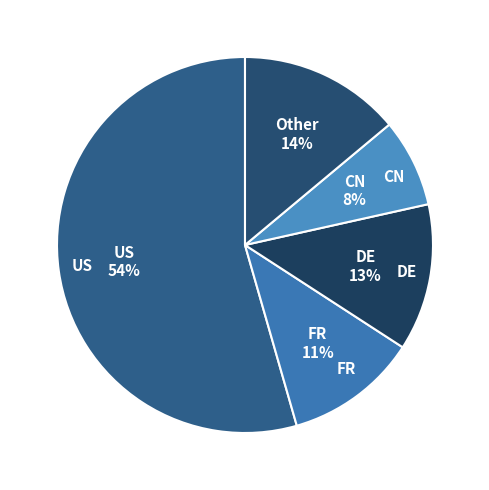

Which category accounts for the majority?

US